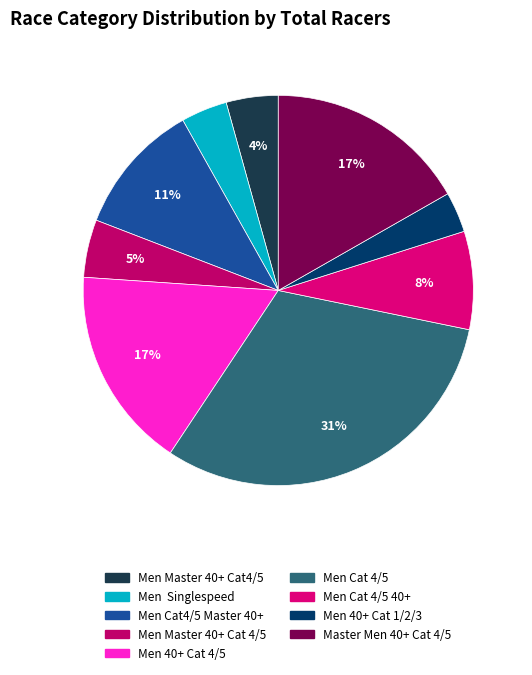

To the nearest percent, what is the difference between the largest and smallest slice percentages?

28%